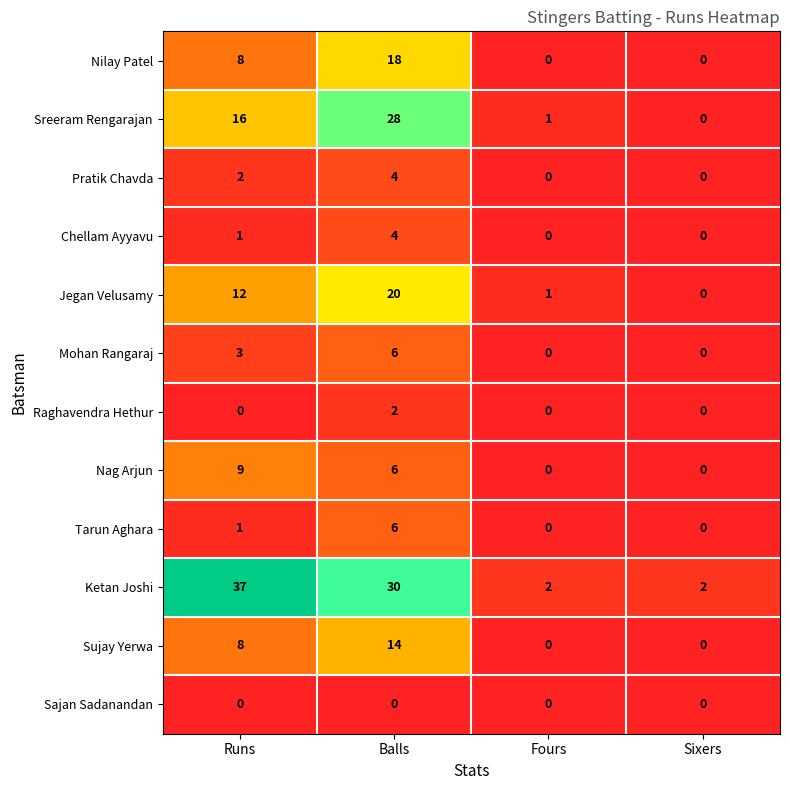

List the labels in order of Sreeram Rengarajan value, smallest first.

Sixers, Fours, Runs, Balls